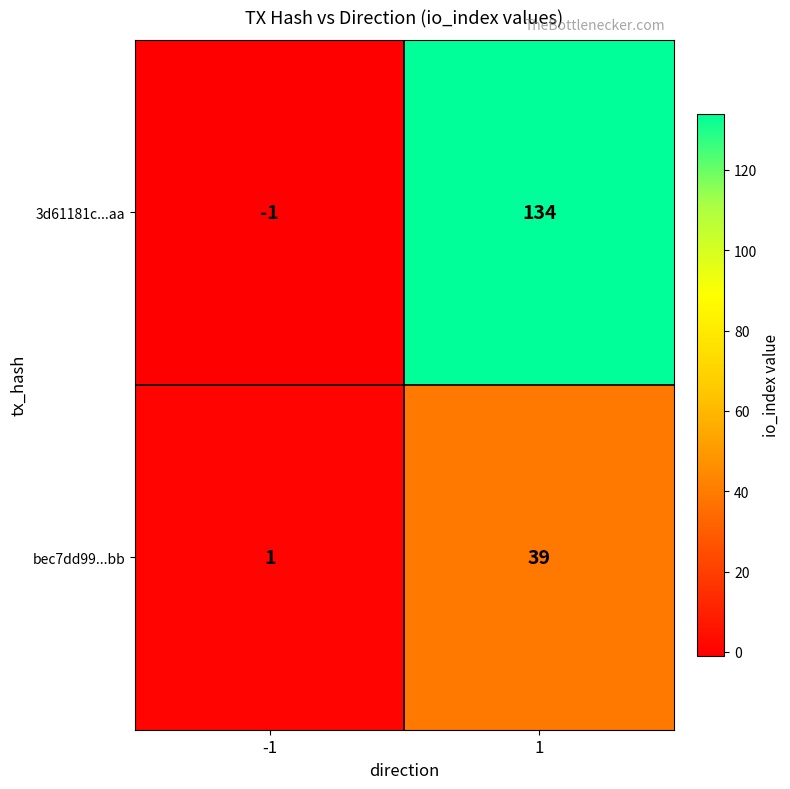

Reading right to left, extract all data points from this chart.

3d61181c...aa: 1=134	-1=-1
bec7dd99...bb: 1=39	-1=1